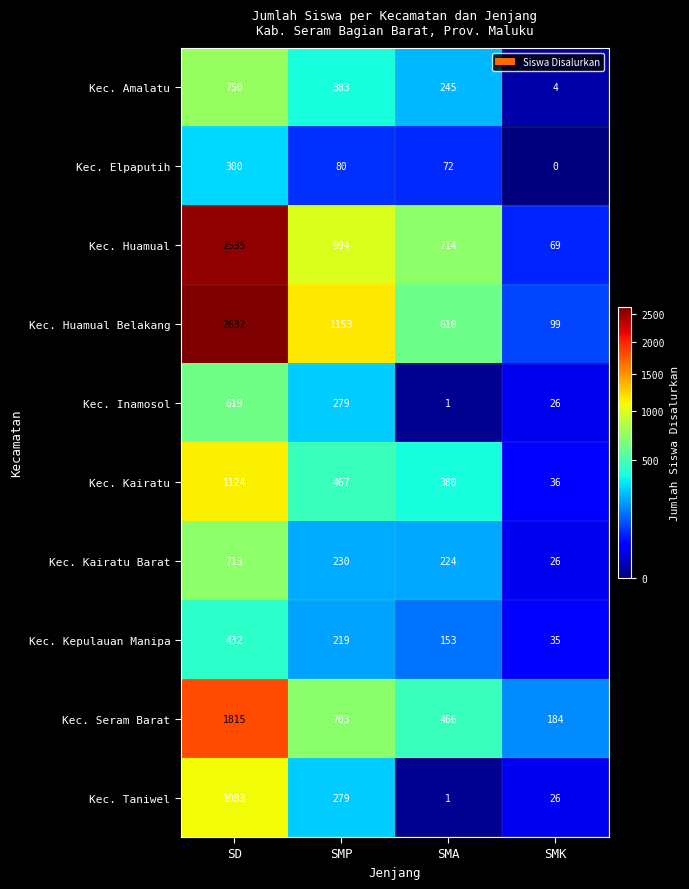

How many distinct data groups are displayed?

10